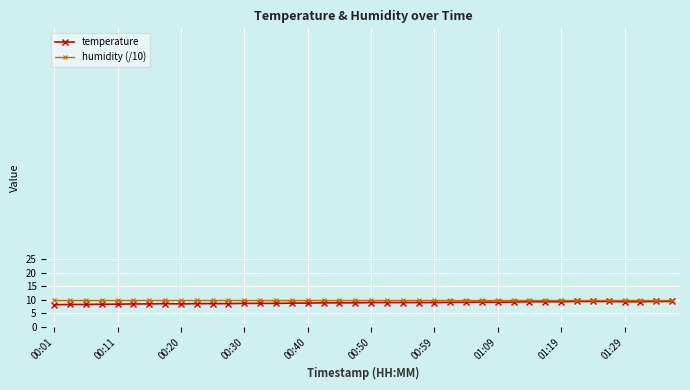

What is the smallest value displayed?

8.2